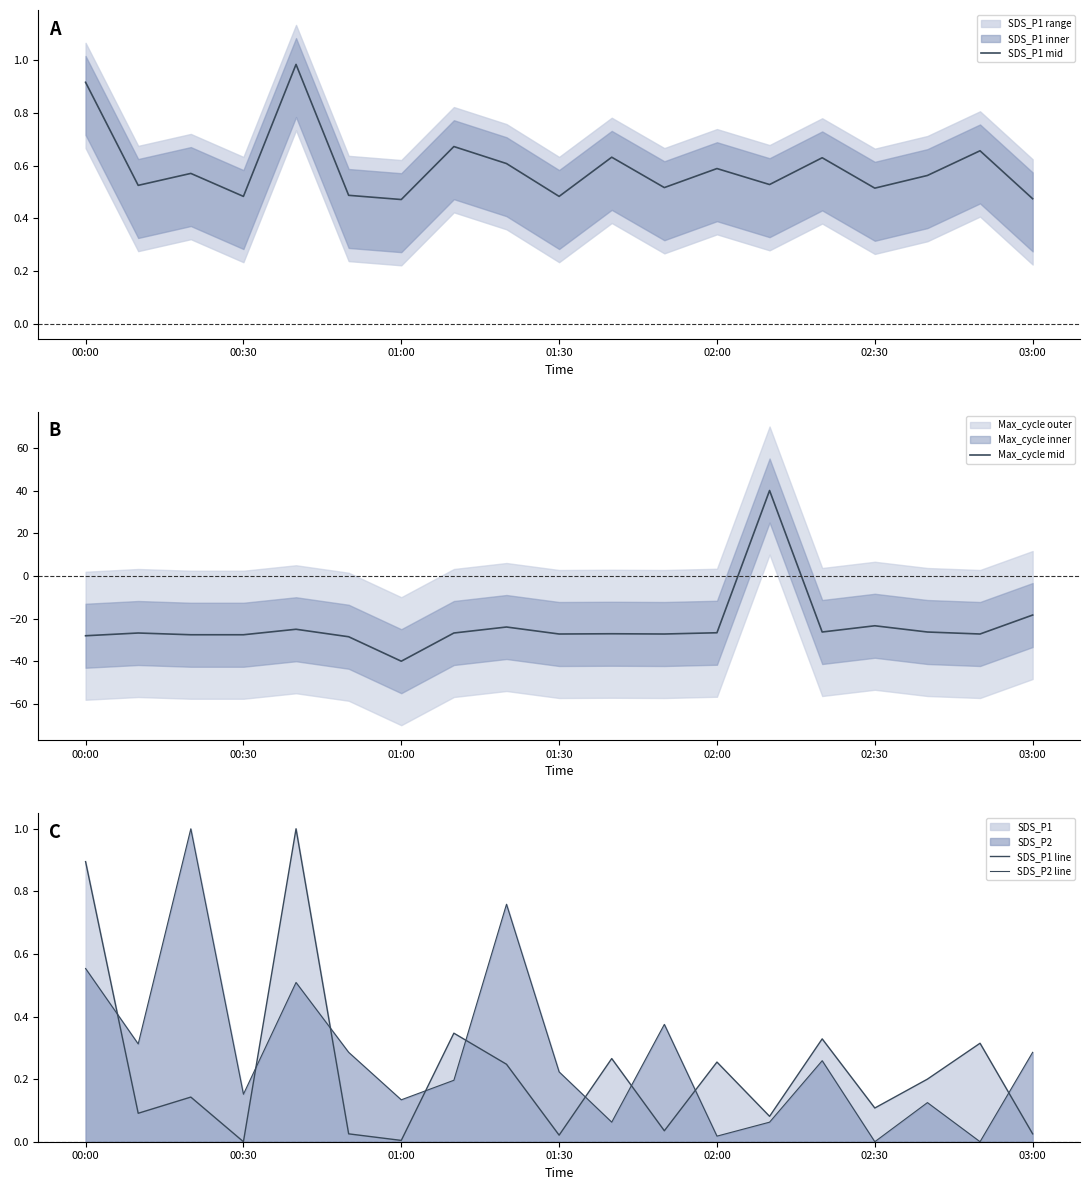

What is the value of the Max_cycle mid point at the 8th from the left?

-26.8